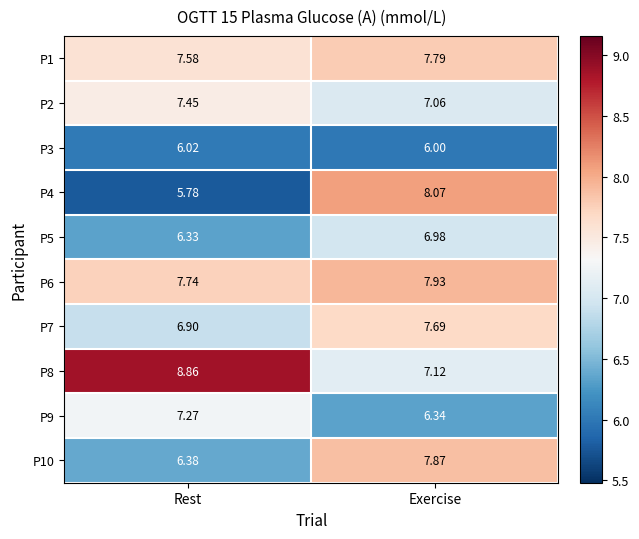

Which category has the lowest value across all series?

Rest